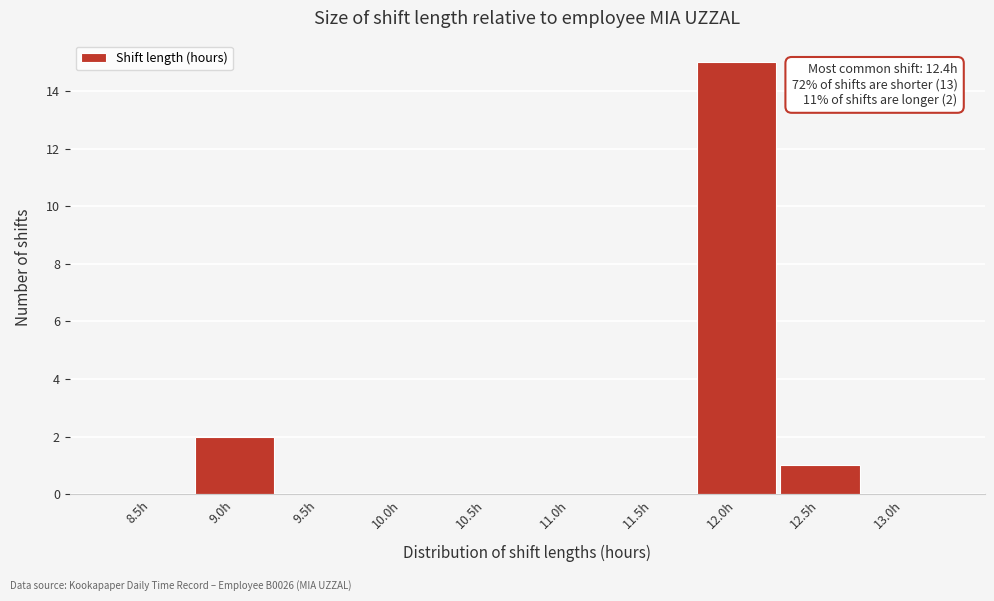

Reading left to right, extract all data points from this chart.

8.5h=0	9.0h=2	9.5h=0	10.0h=0	10.5h=0	11.0h=0	11.5h=0	12.0h=15	12.5h=1	13.0h=0